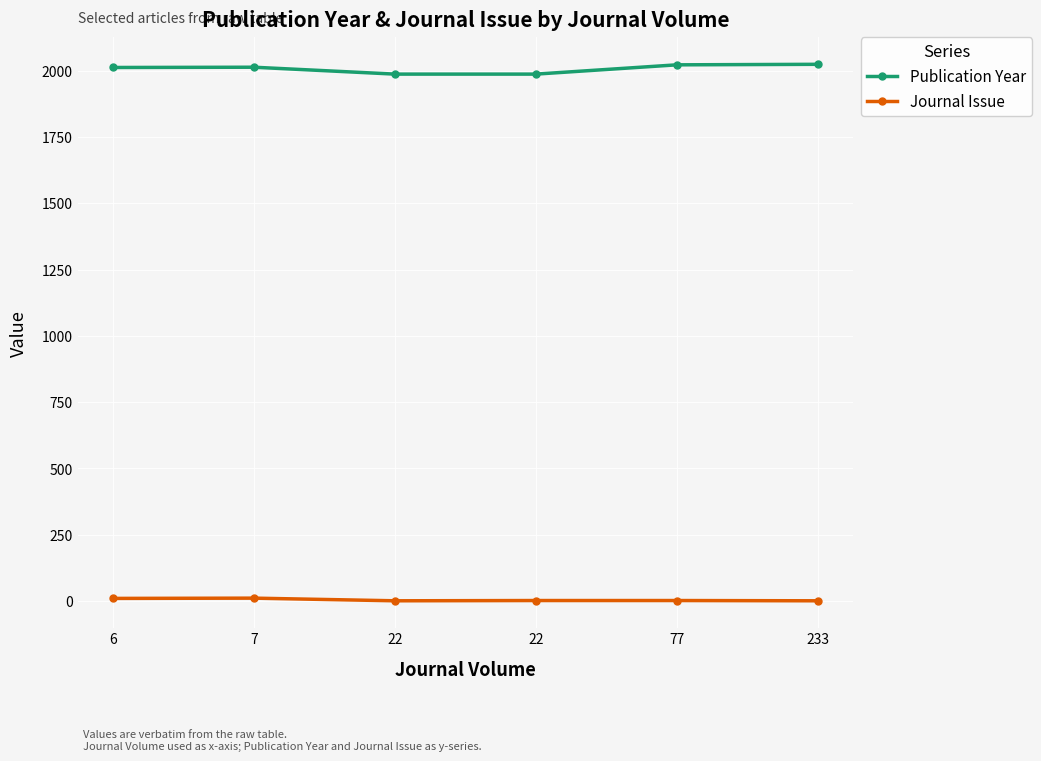

List the labels in order of Journal Issue value, largest first.

7, 6, 22, 77, 22, 233